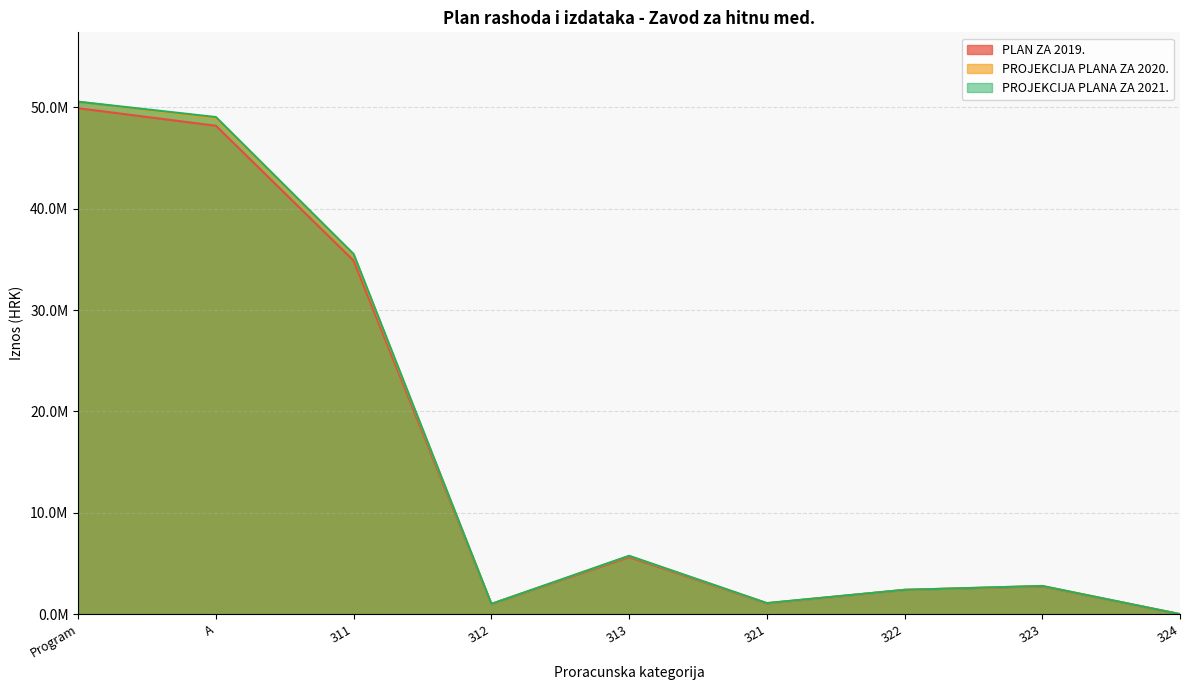

Which series has the largest total across all categories?

PROJEKCIJA PLANA ZA 2021.